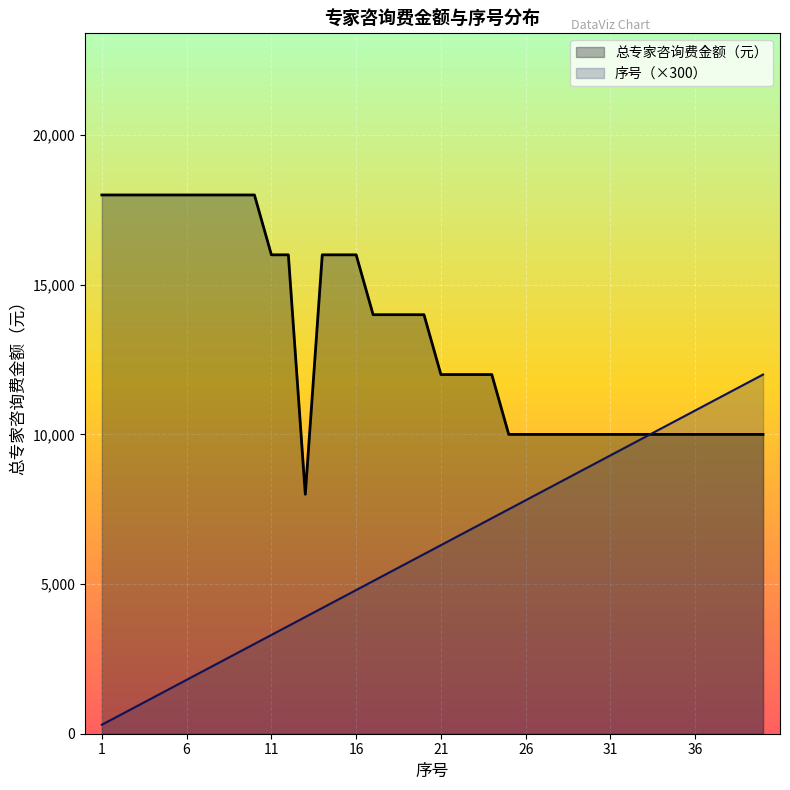

What is the difference between the maximum and second lowest values in the 总专家咨询费金额（元） series?

8000